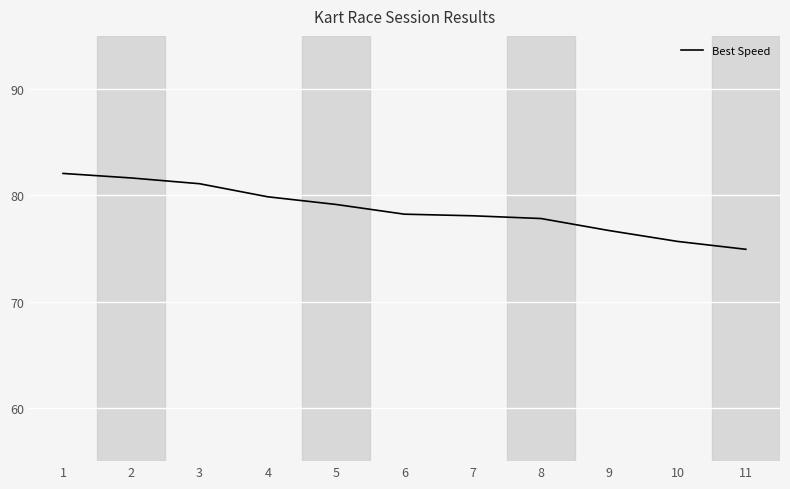

What is the change in value from 5 to 6?

-0.9